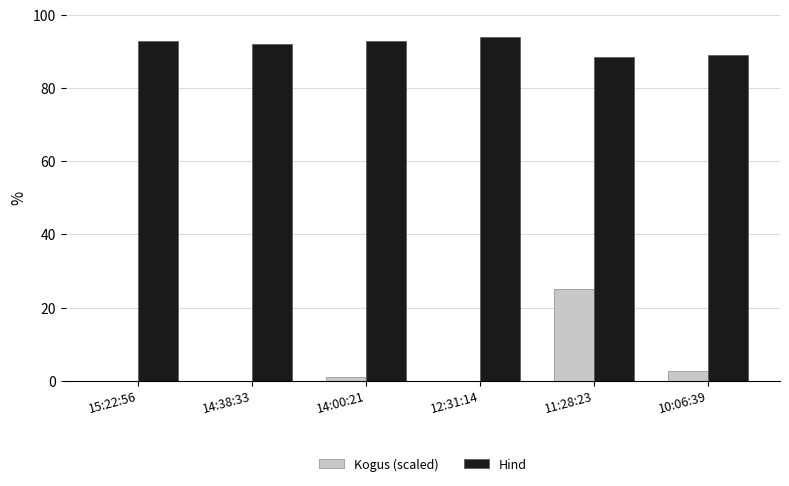

What is the sum of the Kogus (scaled) values at 14:00:21 and 12:31:14?

1.1